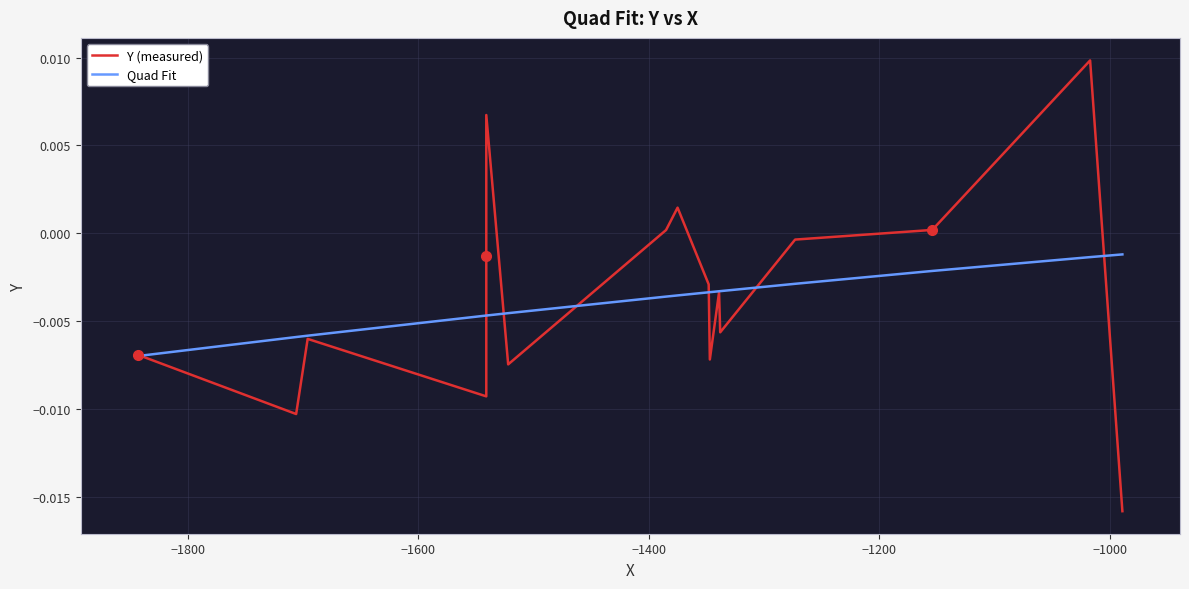

The value of Quad Fit at 10 is -0.0. True or false?

False